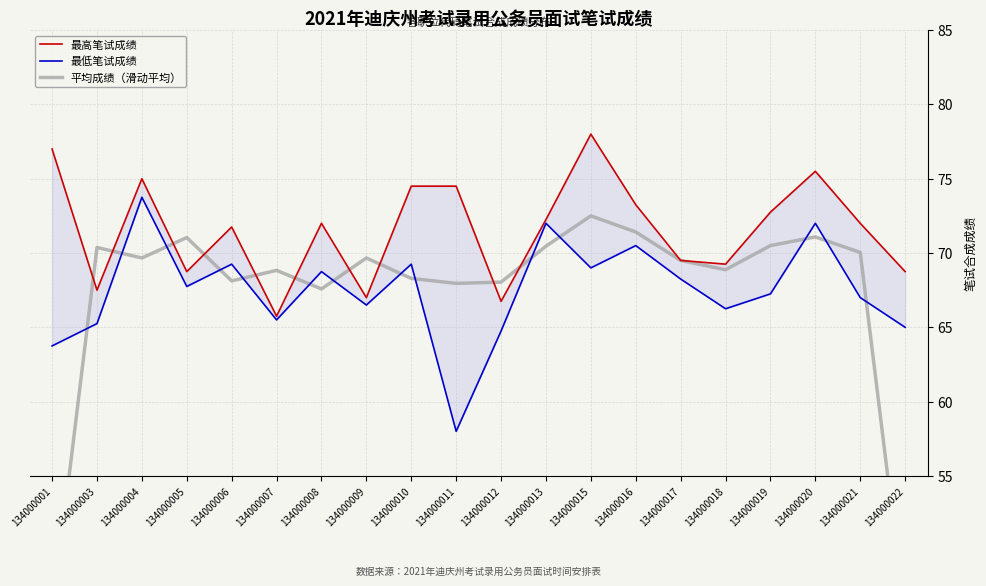

At which category does 最高笔试成绩 reach its first local valley?

134000003